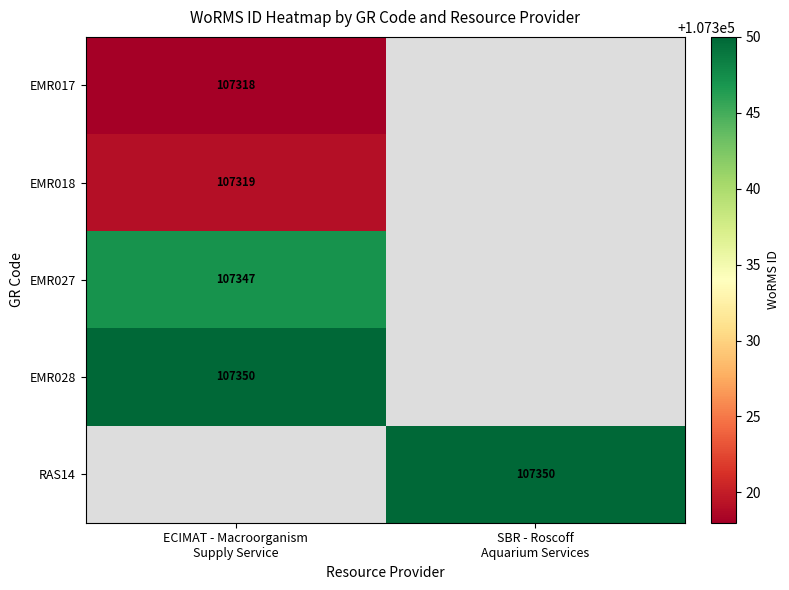

Which series has the largest range (max minus min)?

EMR017